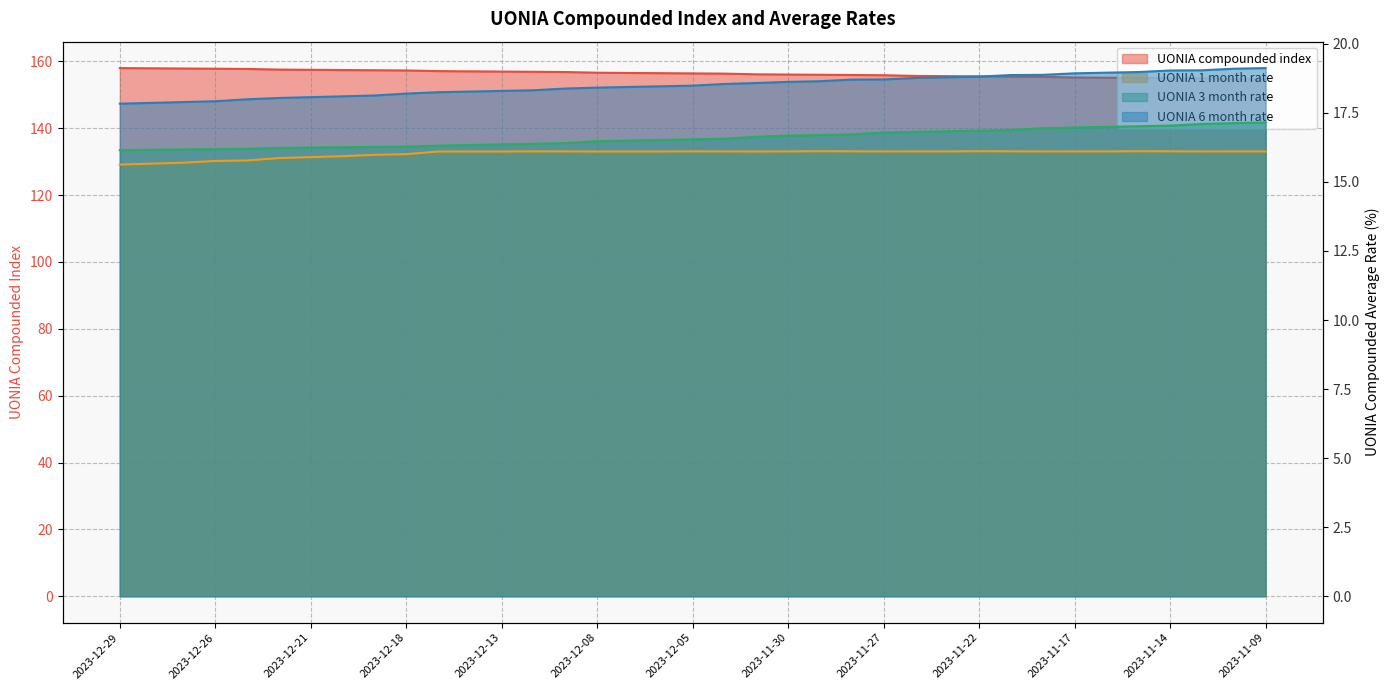

True or false: UONIA 1 month rate and UONIA 6 month rate cross at least once.

False